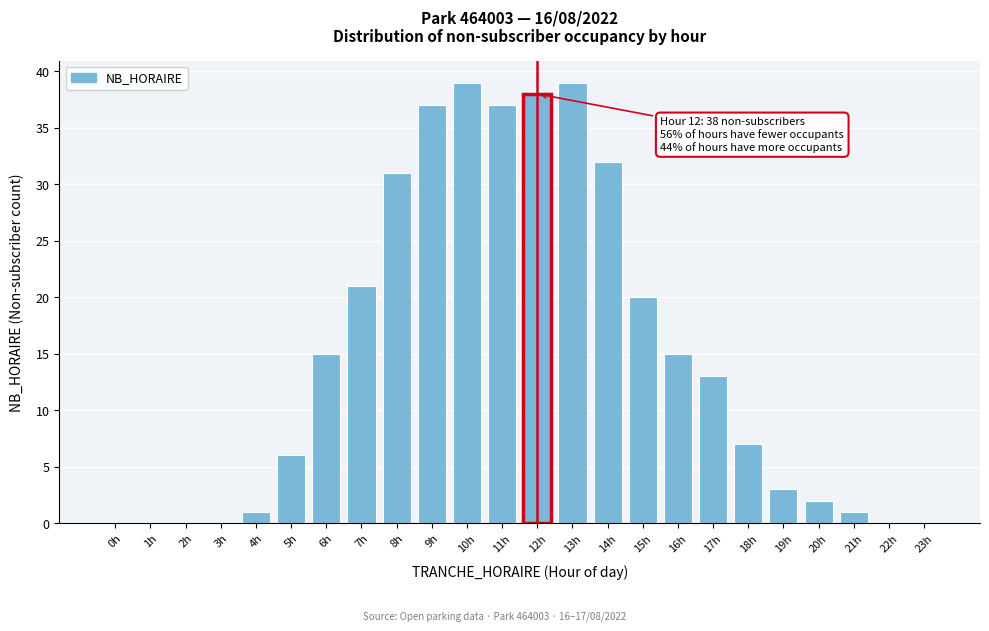

Reading left to right, transcribe all the data shown in this chart.

0h=0	1h=0	2h=0	3h=0	4h=1	5h=6	6h=15	7h=21	8h=31	9h=37	10h=39	11h=37	12h=38	13h=39	14h=32	15h=20	16h=15	17h=13	18h=7	19h=3	20h=2	21h=1	22h=0	23h=0